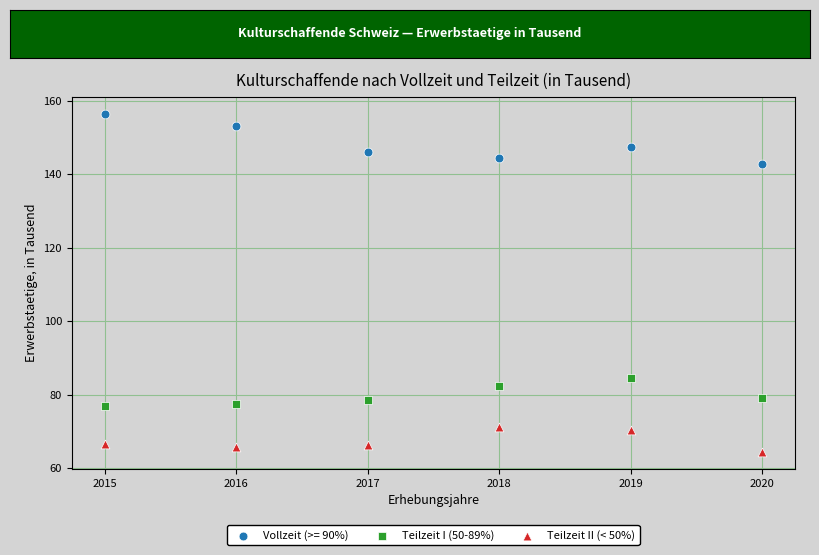

Which series contains the highest Y value?

Vollzeit (>= 90%)